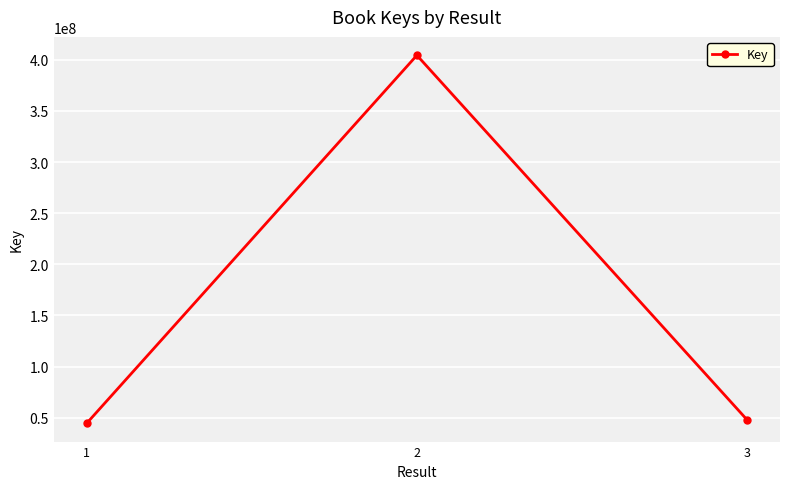

Reading right to left, extract all data points from this chart.

47997127	404471373	44609654